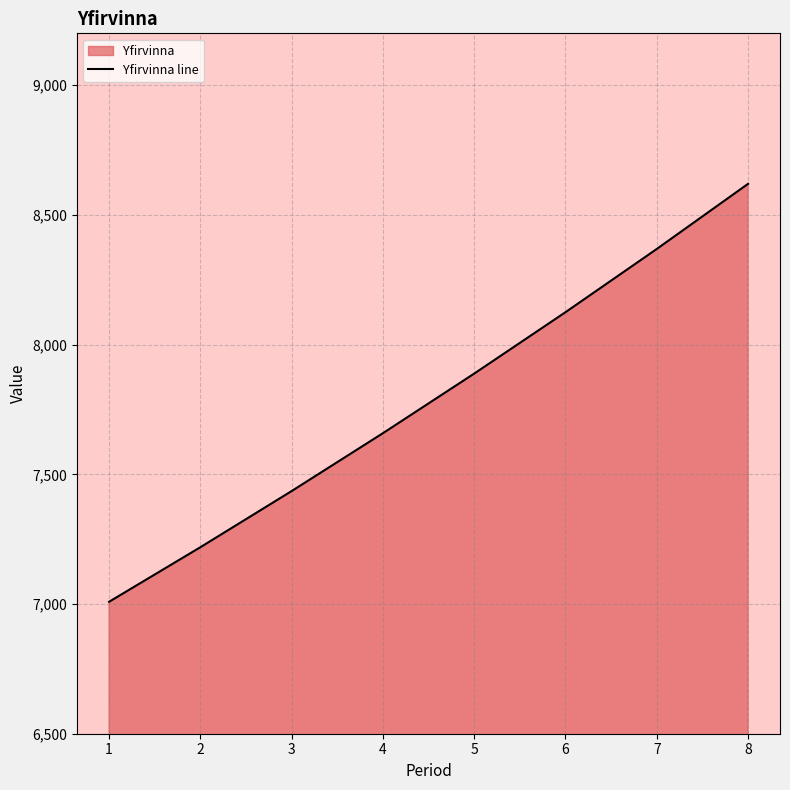

Approximately how many times larger is the value at 1 compared to 7?

0.8